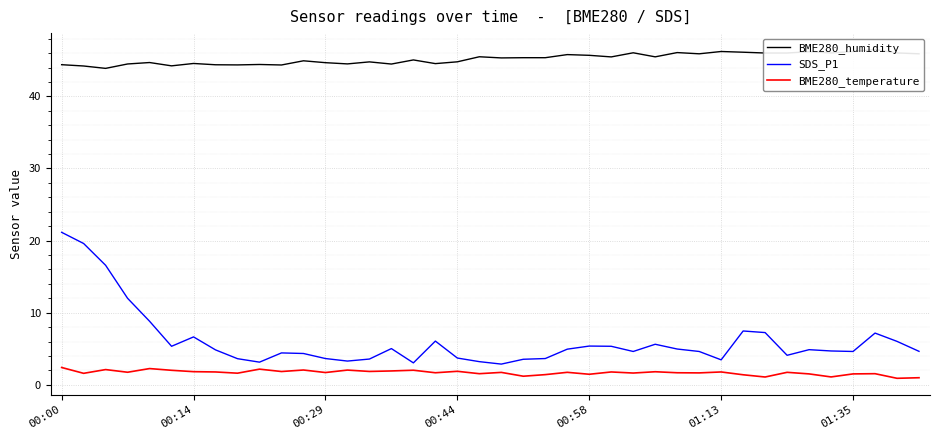

How many data points in BME280_humidity are less than 45?

18